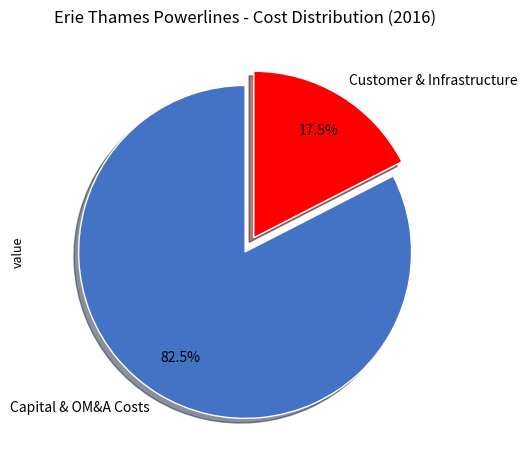

Rank the categories by value from lowest to highest.

Customer & Infrastructure, Capital & OM&A Costs